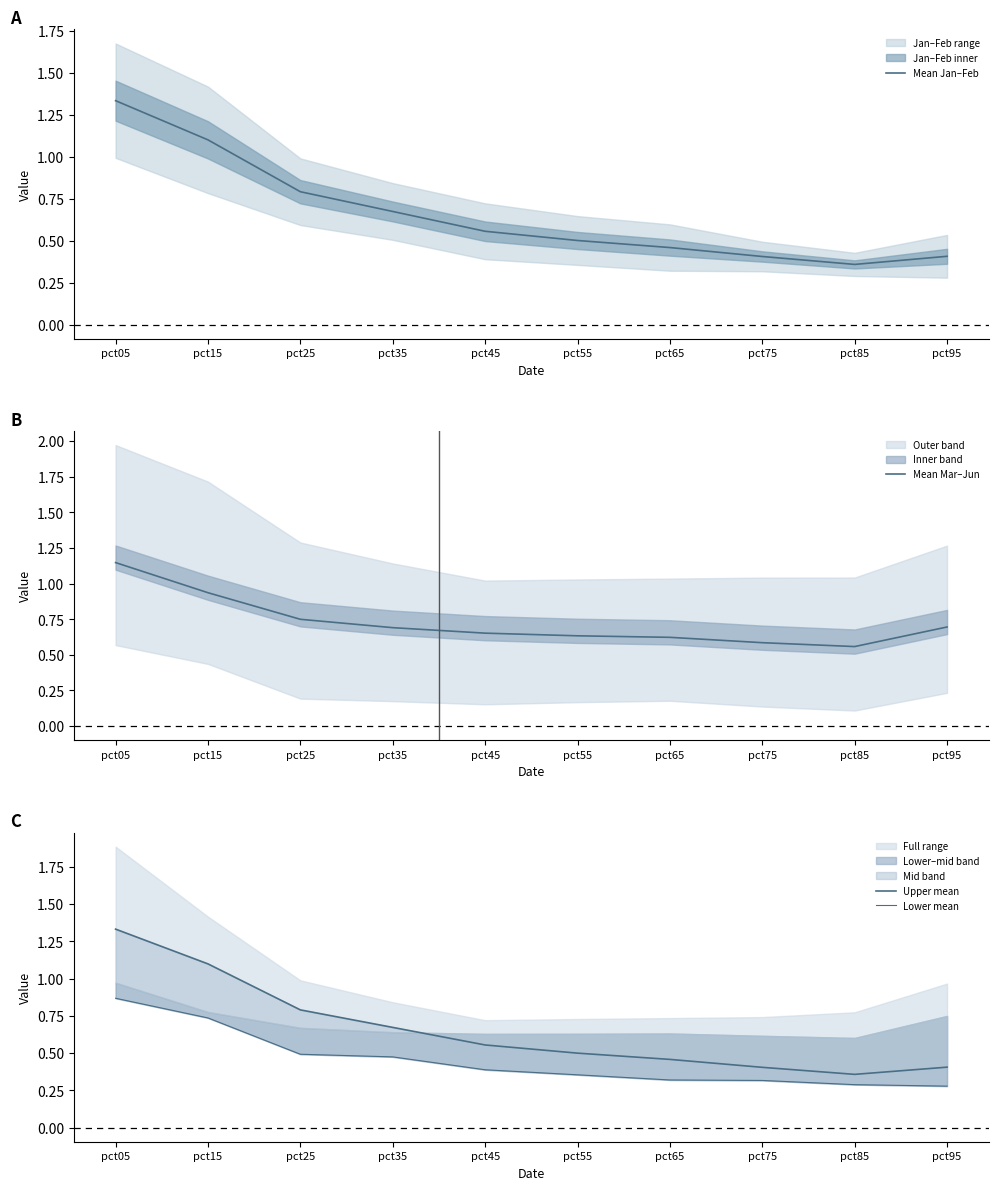

Which series has the widest spread of values?

Mean Jan–Feb